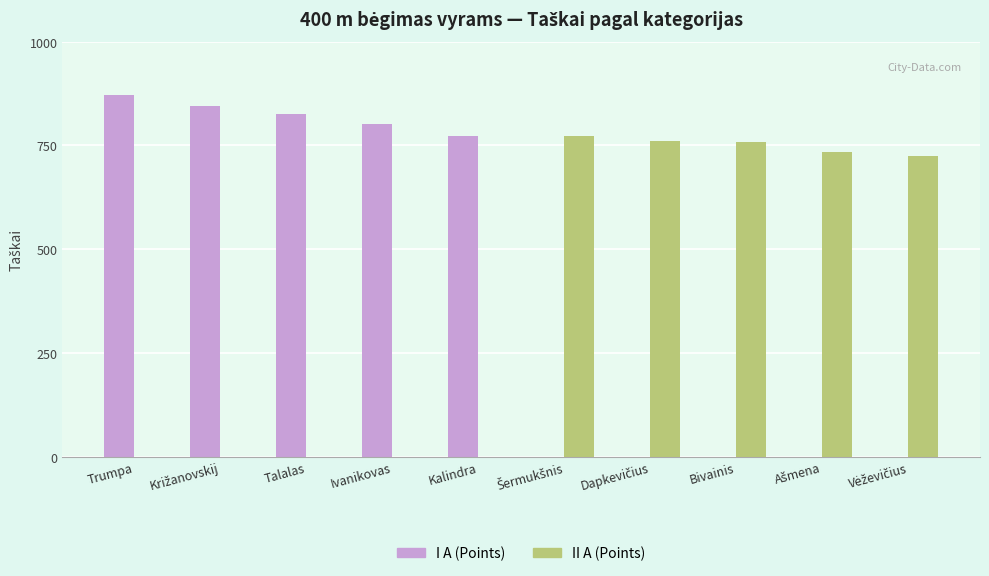

Which category has the highest value across all series?

Trumpa